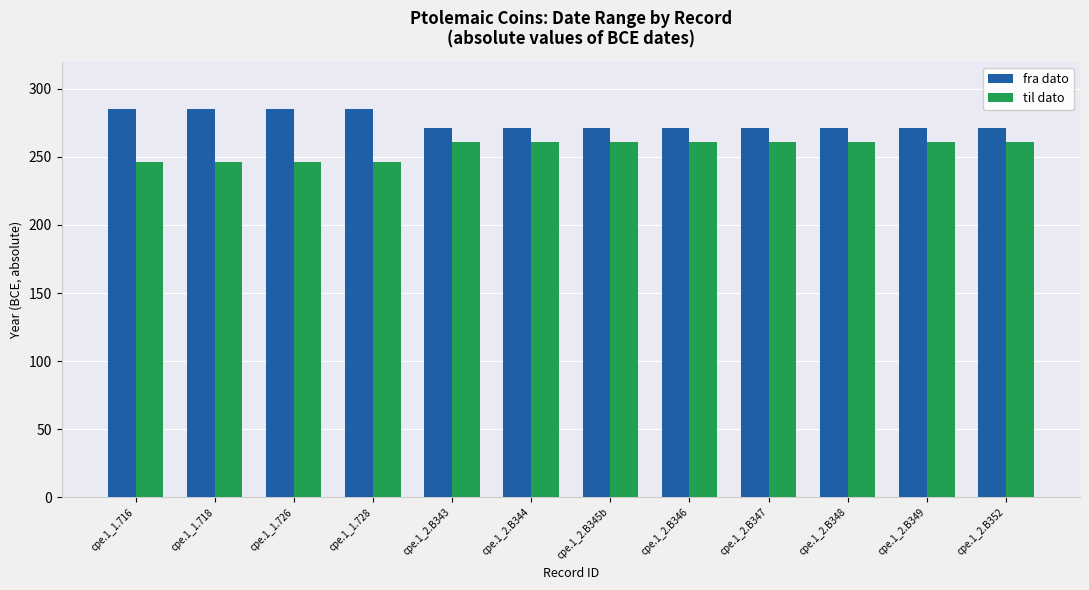

What is the average value of the til dato series?

256